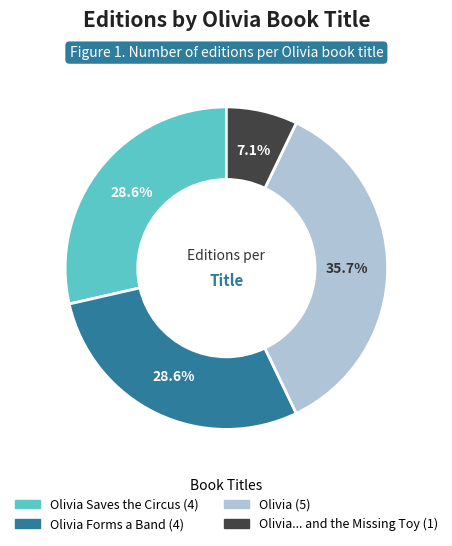

Does any single category account for the majority?

No